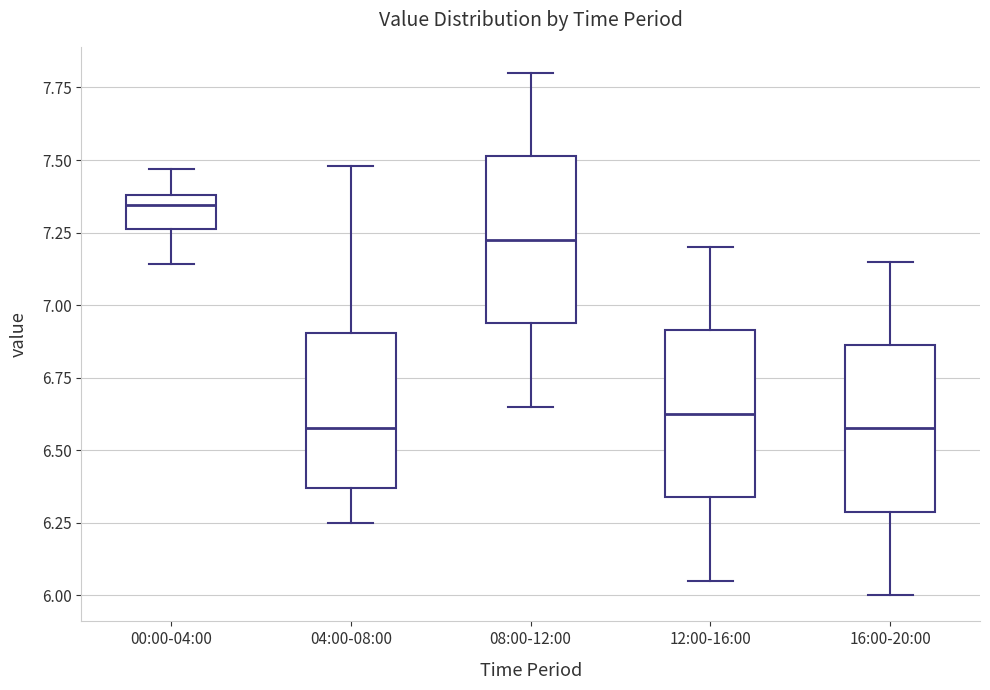

Where does the lower whisker of the box for 12:00-16:00 end on the y-axis? The values are not printed on the chart, so give them approximately, as read against the axis.

6.05